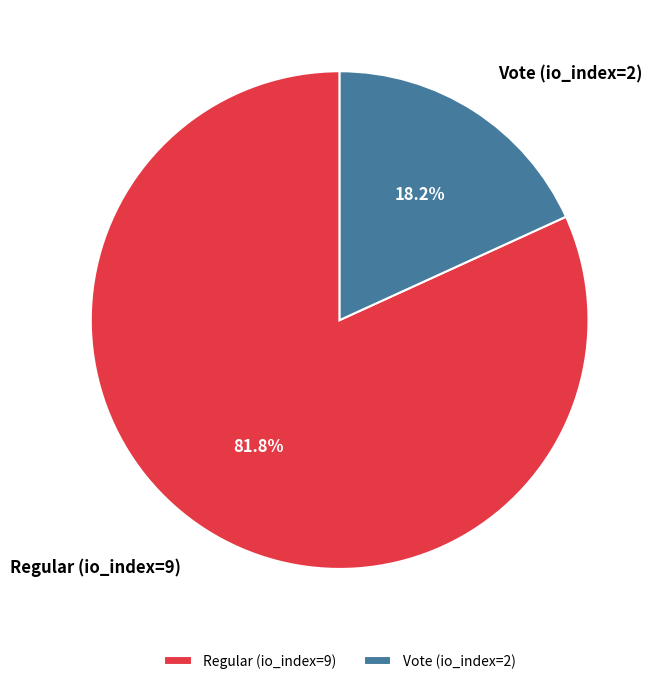

Does any single category account for the majority?

Yes